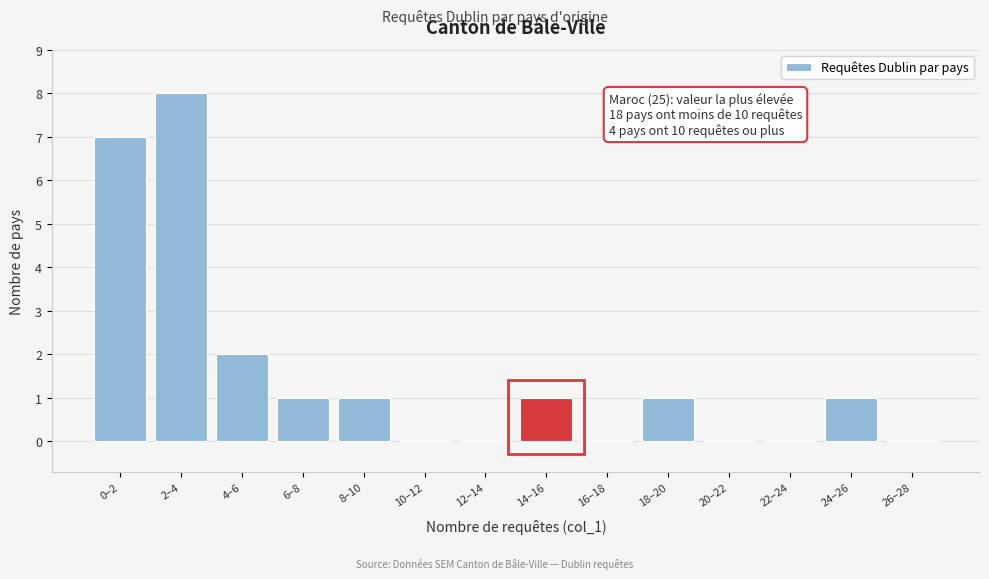

Reading right to left, extract all data points from this chart.

26–28=0	24–26=1	22–24=0	20–22=0	18–20=1	16–18=0	14–16=1	12–14=0	10–12=0	8–10=1	6–8=1	4–6=2	2–4=8	0–2=7